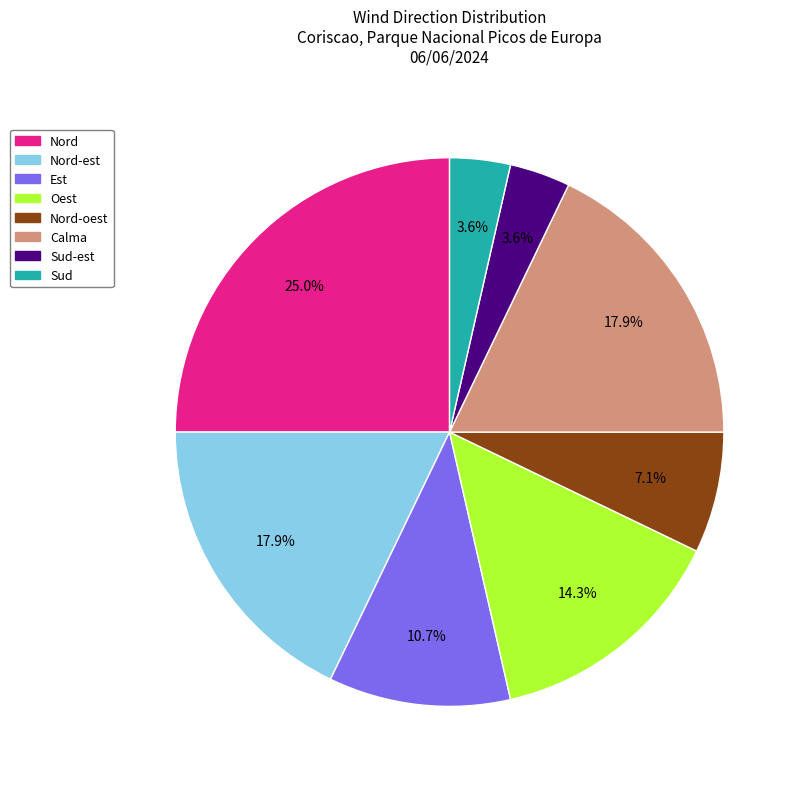

Is there a majority slice in this chart?

No